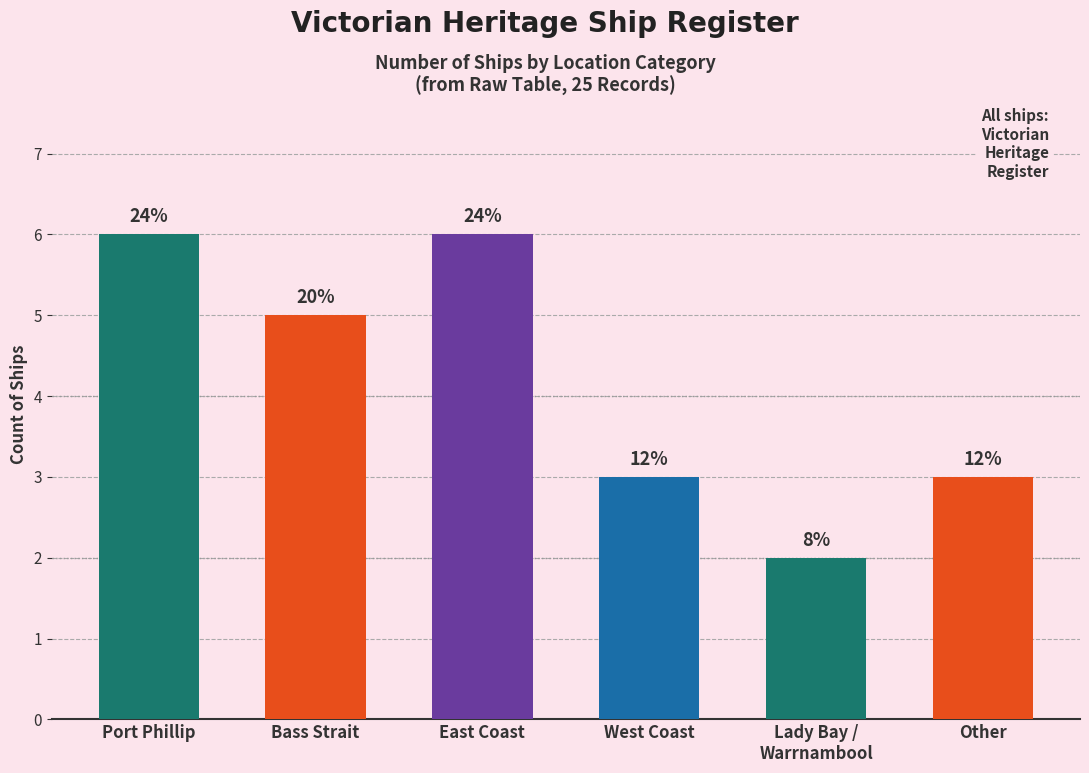

What is the difference between the second highest and second lowest values?

3